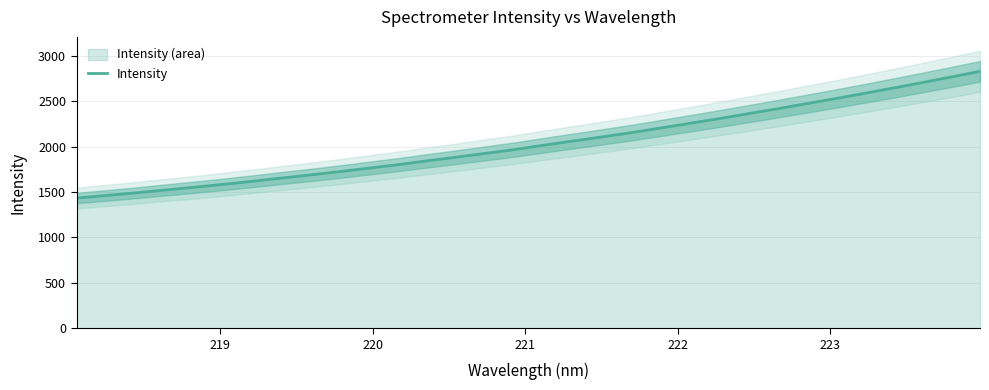

What is the maximum value for Intensity?

2827.3